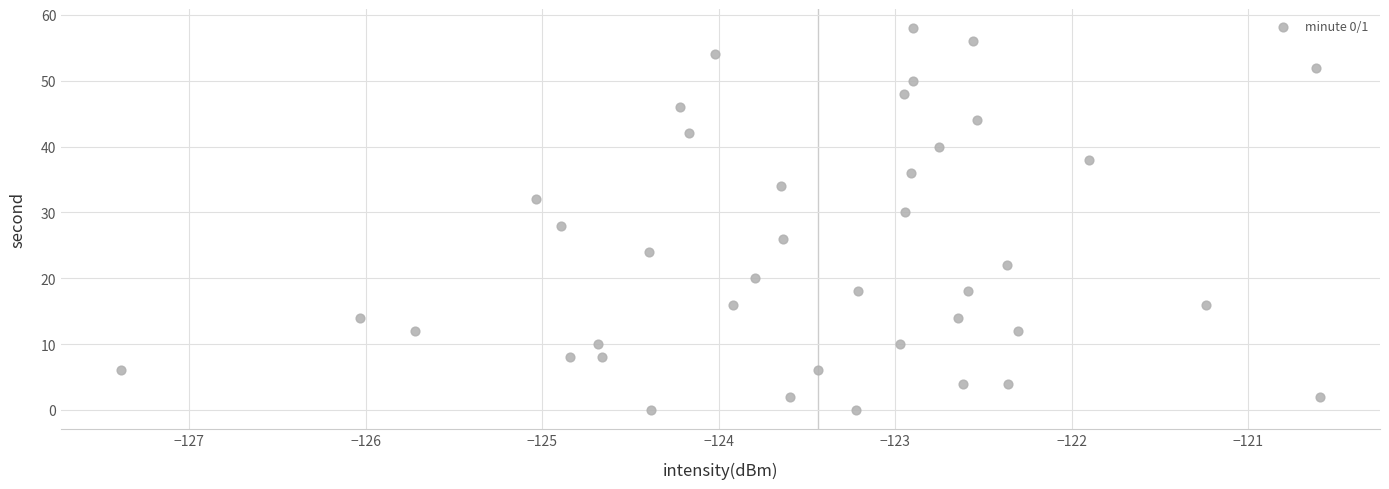

What is the range of Y values (max minus min)?

58